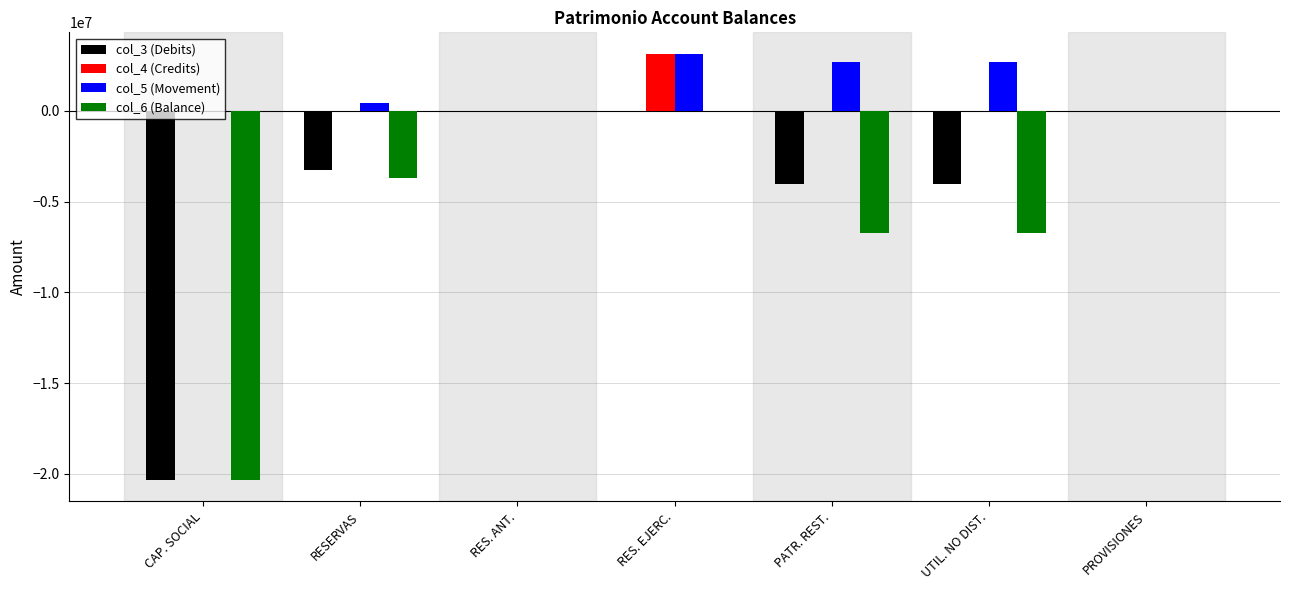

What is the sum of the col_3 (Debits) values at CAP. SOCIAL and UTIL. NO DIST.?

-24348633.3